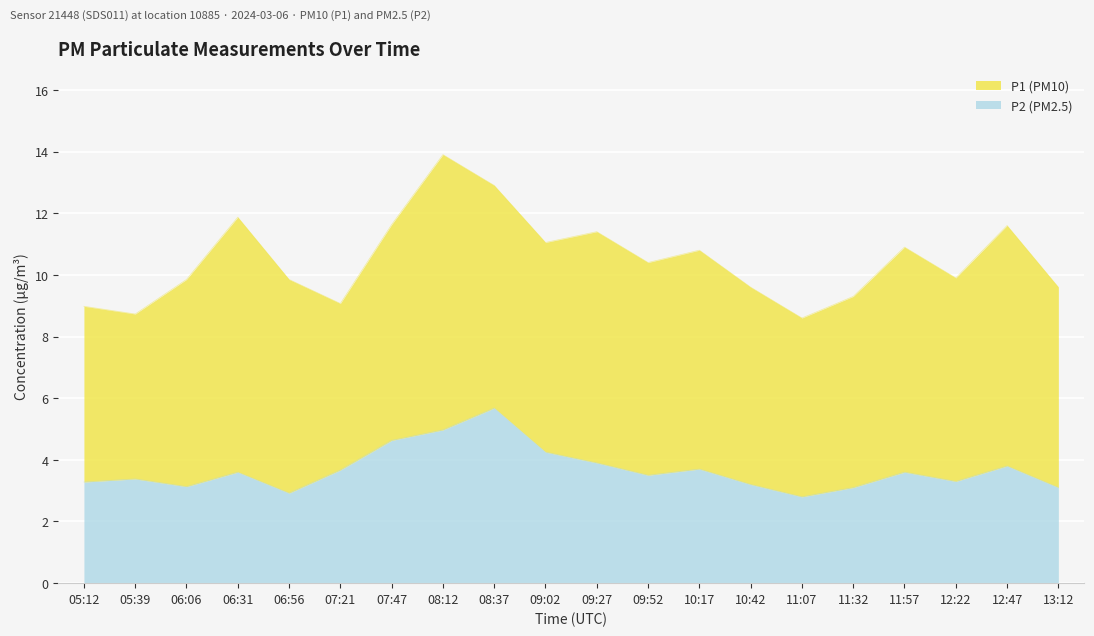

Is it true that the value at 06:56 is 5.0?

False